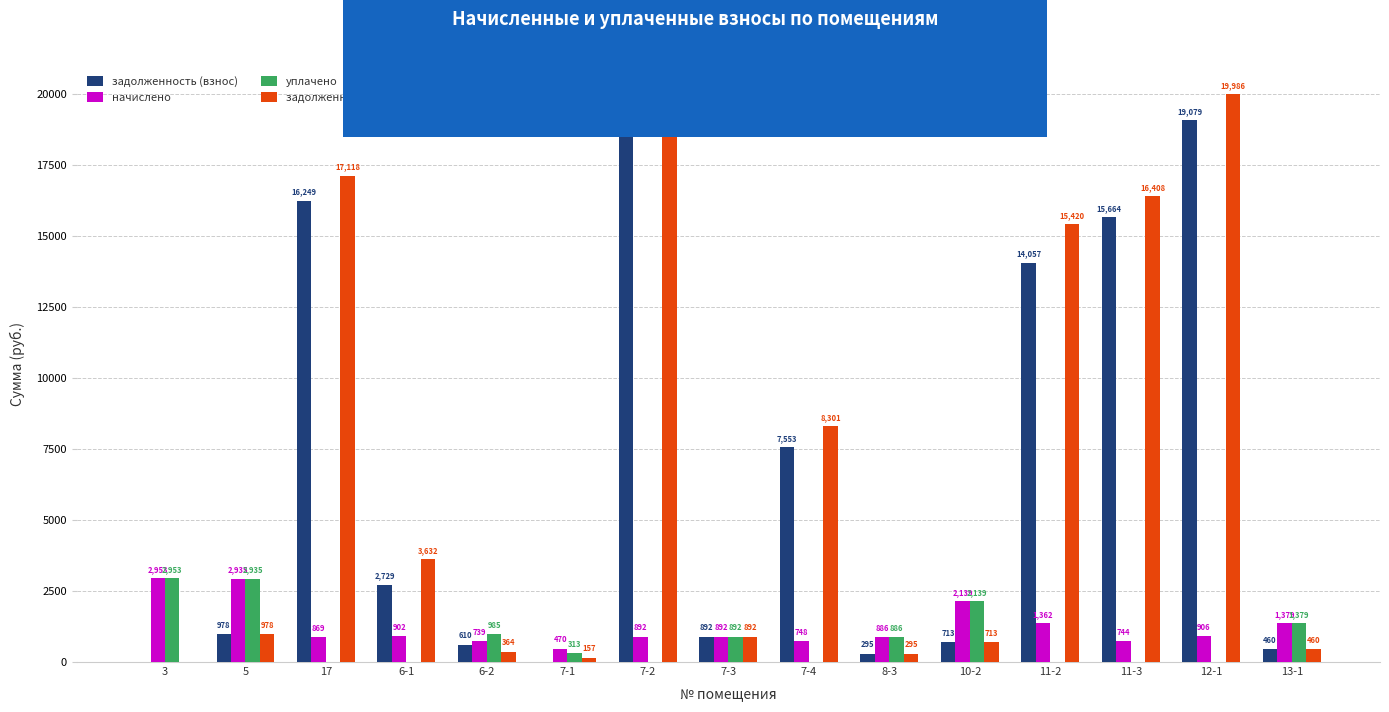

What is the sum of all задолженность (взнос) values?

98056.5